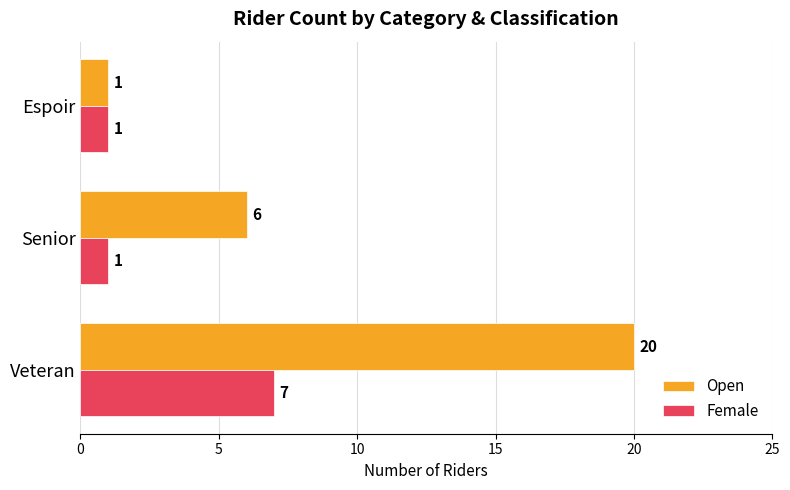

Rank the series by their maximum value, from highest to lowest.

Open, Female